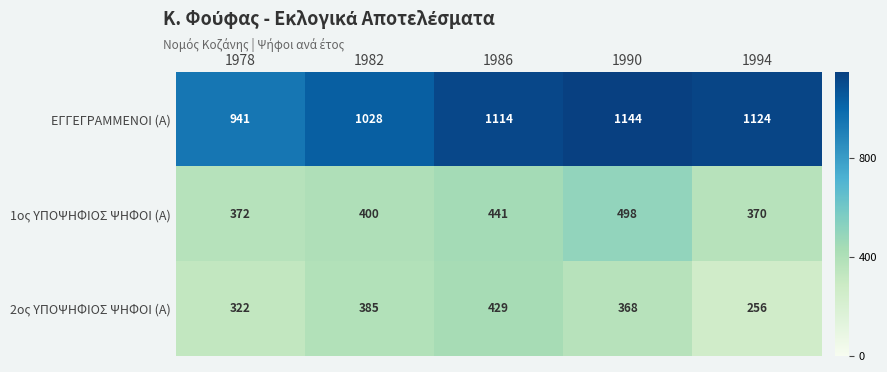

Reading left to right, extract all data points from this chart.

ΕΓΓΕΓΡΑΜΜΕΝΟΙ (Α): 1978=941	1982=1028	1986=1114	1990=1144	1994=1124
1ος ΥΠΟΨΗΦΙΟΣ ΨΗΦΟΙ (Α): 1978=372	1982=400	1986=441	1990=498	1994=370
2ος ΥΠΟΨΗΦΙΟΣ ΨΗΦΟΙ (Α): 1978=322	1982=385	1986=429	1990=368	1994=256